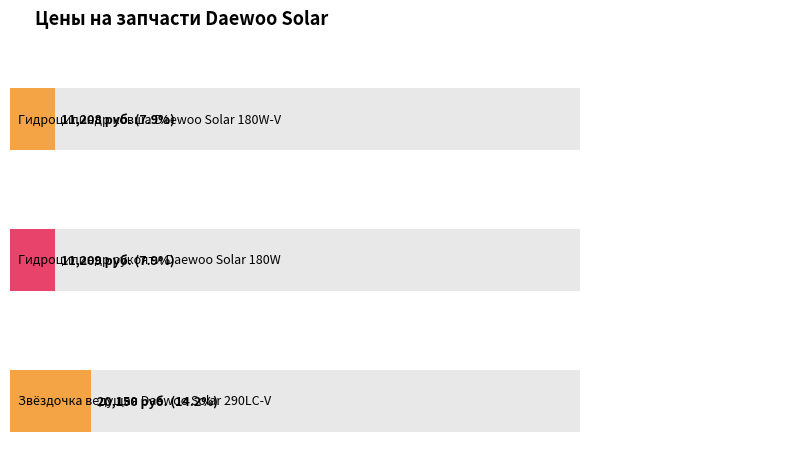

What is the label of the 3rd bar from the left?

Звёздочка ведущая
Daewoo Solar 290LC-V